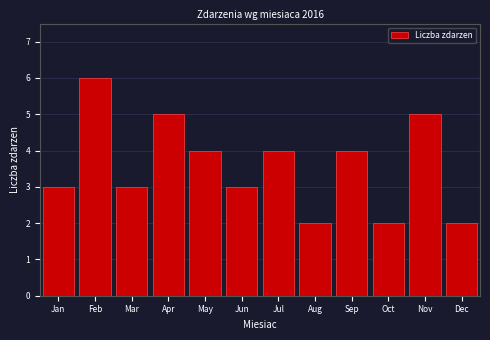

Reading left to right, list all the values displayed in this chart.

Jan=3	Feb=6	Mar=3	Apr=5	May=4	Jun=3	Jul=4	Aug=2	Sep=4	Oct=2	Nov=5	Dec=2